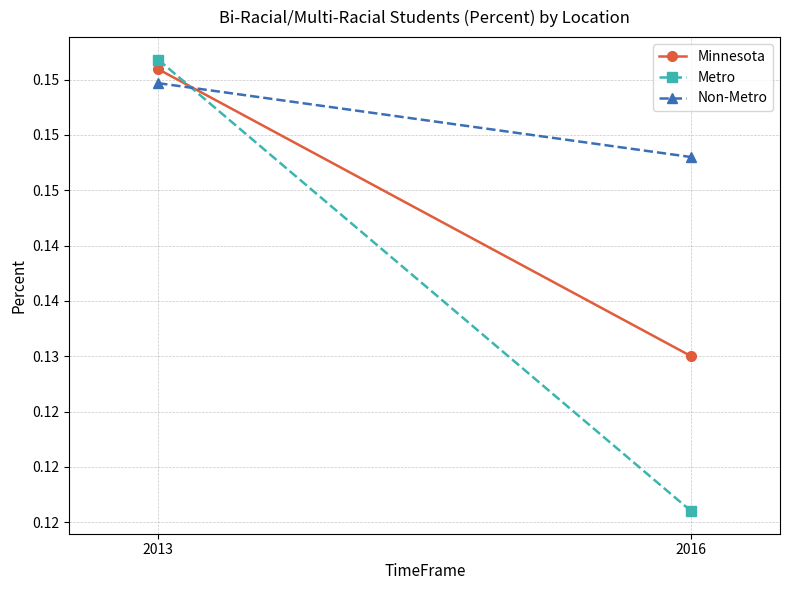

Reading left to right, list all the values displayed in this chart.

Minnesota: 0.2	0.1
Metro: 0.2	0.1
Non-Metro: 0.2	0.1